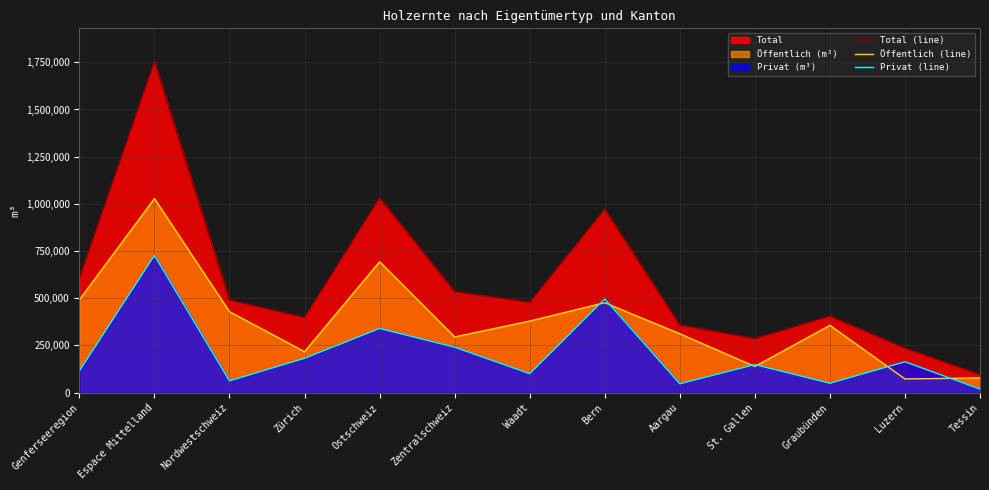

Which has a higher value, Tessin or Graubünden?

Graubünden